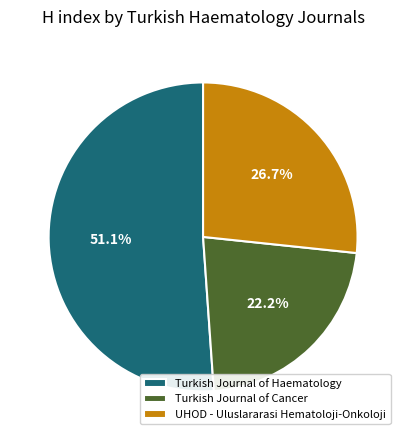

Which slice is the largest?

Turkish Journal of Haematology